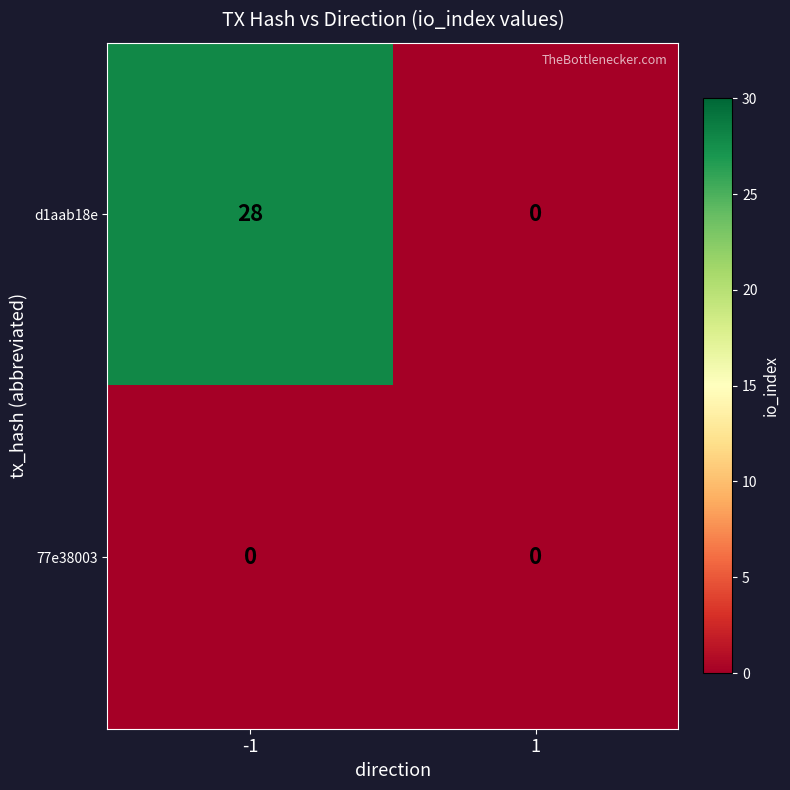

List the series in order of their peak value, highest first.

d1aab18e, 77e38003